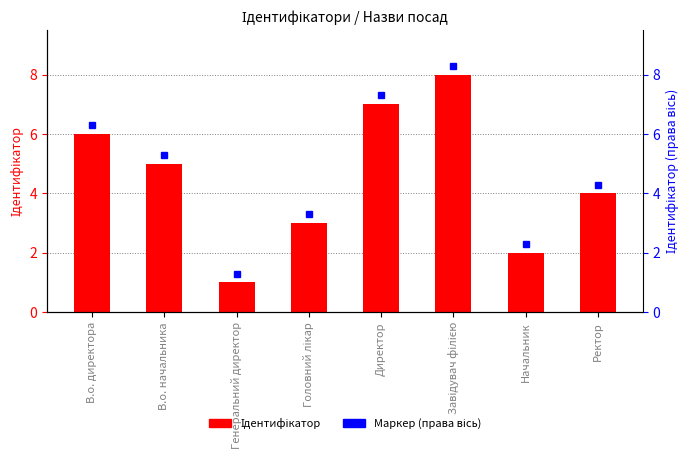

List the labels in order of value, largest first.

Завідувач філією, Директор, В.о. директора, В.о. начальника, Ректор, Головний лікар, Начальник, Генеральний директор